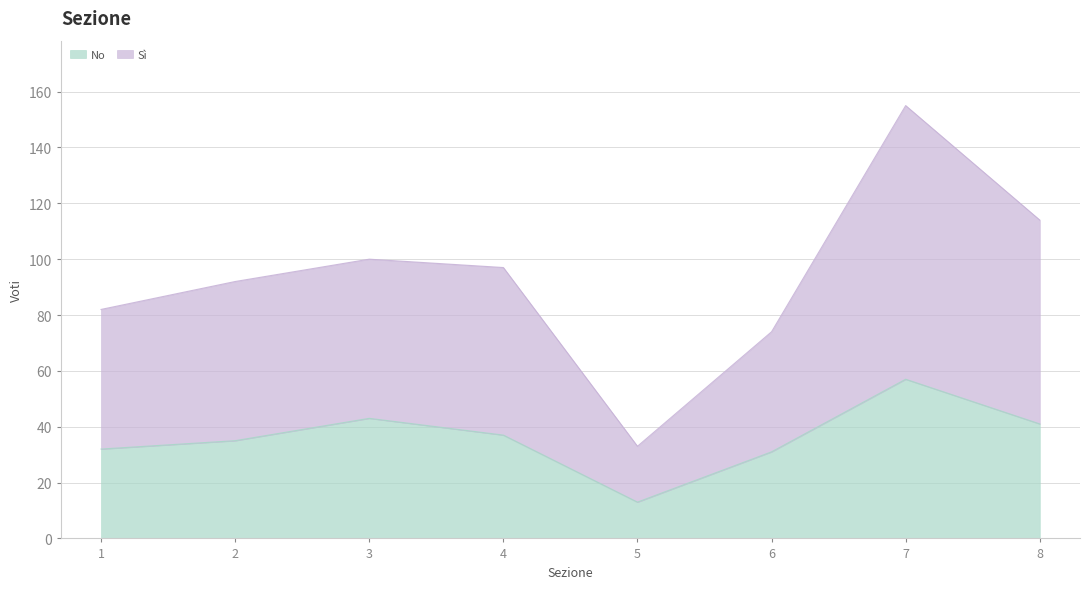

Rank the categories by No value from lowest to highest.

5, 6, 1, 2, 4, 8, 3, 7